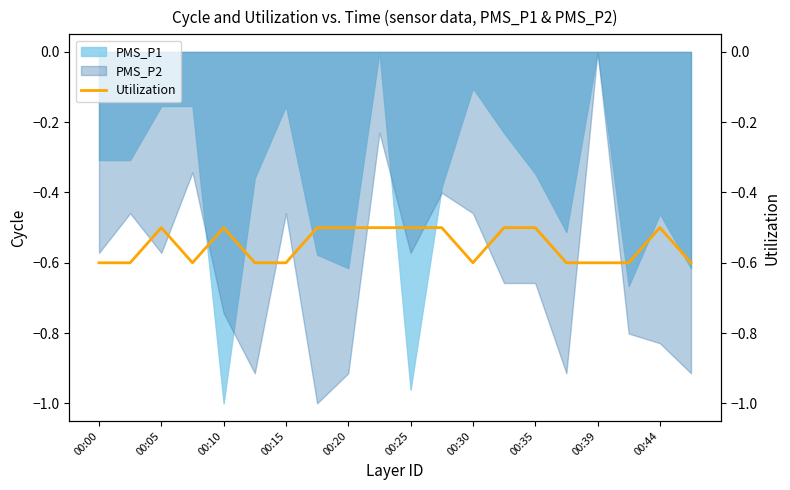

Does the chart display data point markers on the line(s)?

No